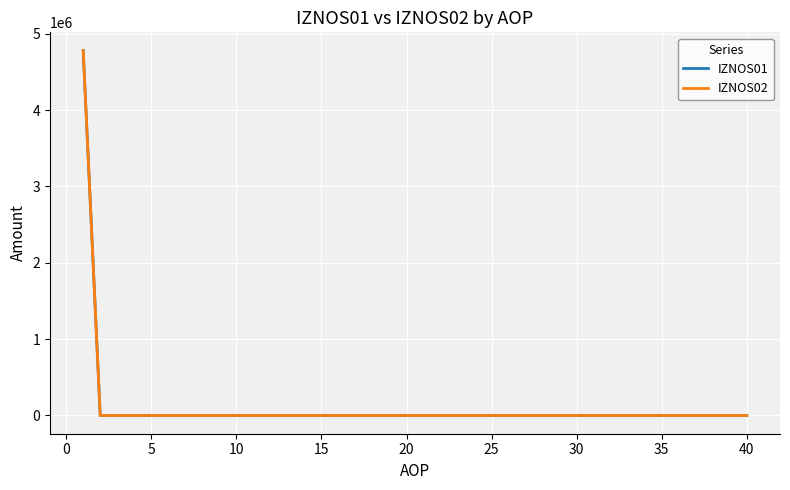

How many lines are shown in the chart?

2